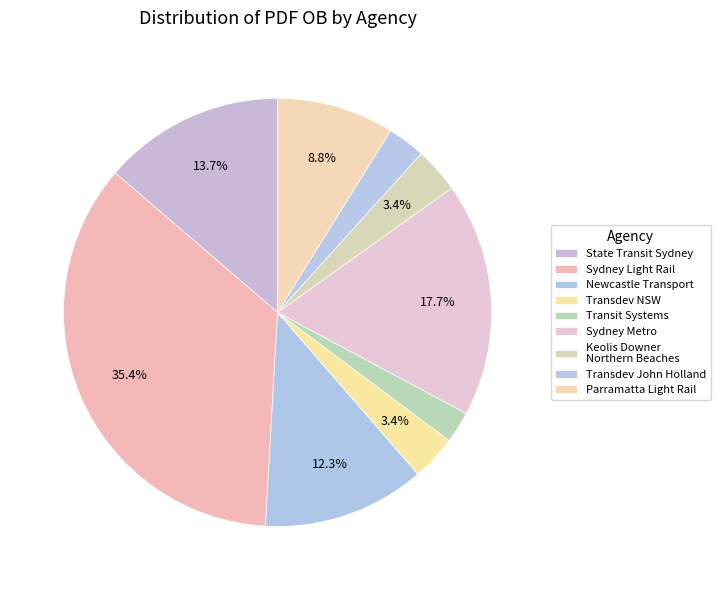

How many segments does this pie chart have?

9